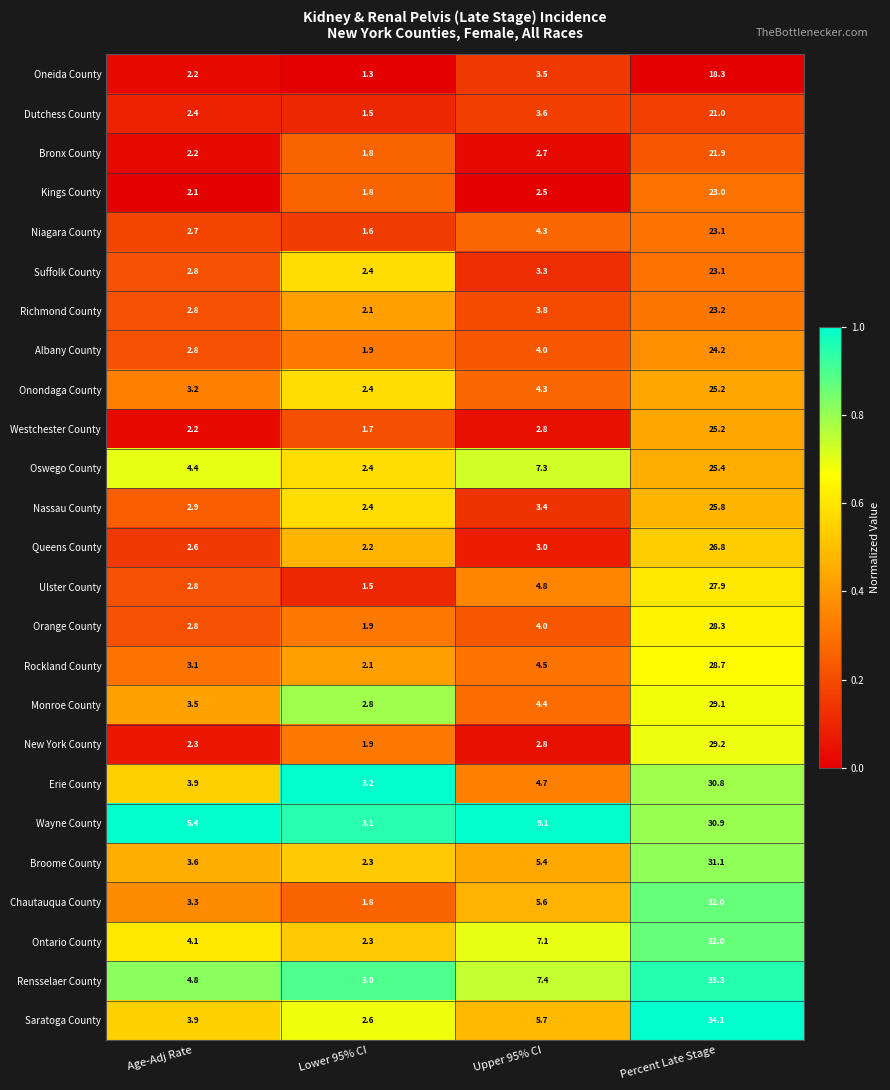

Is the value of Ulster County at Percent Late Stage greater than the value of New York County at Age-Adj Rate?

Yes